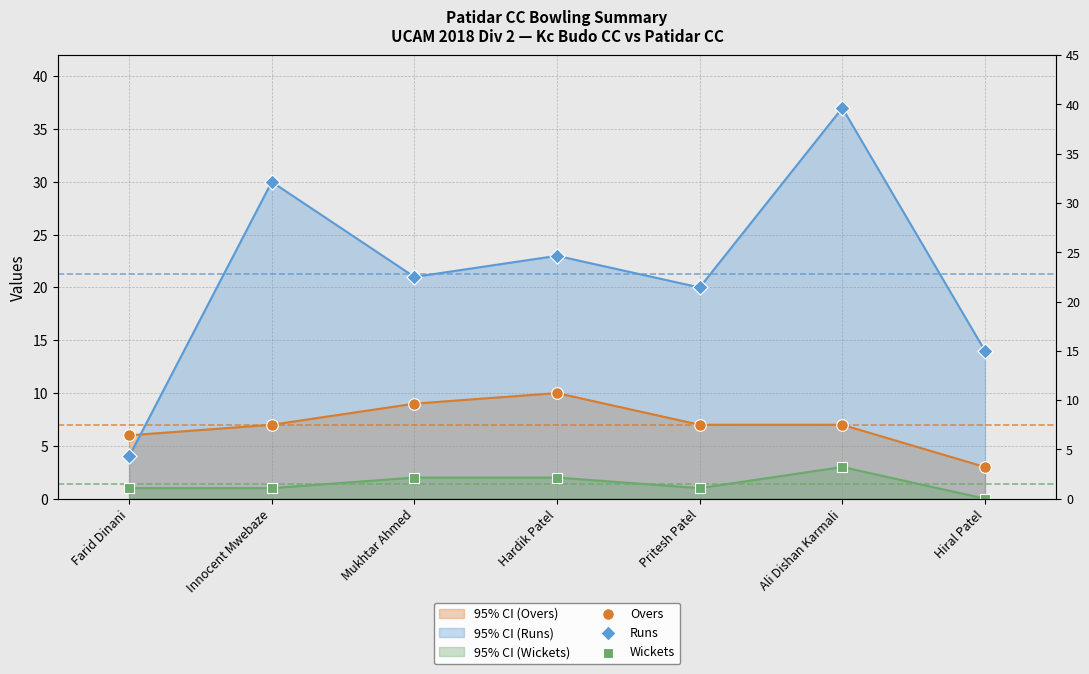

At which category is the sum across all series the highest?

Ali Dishan Karmali